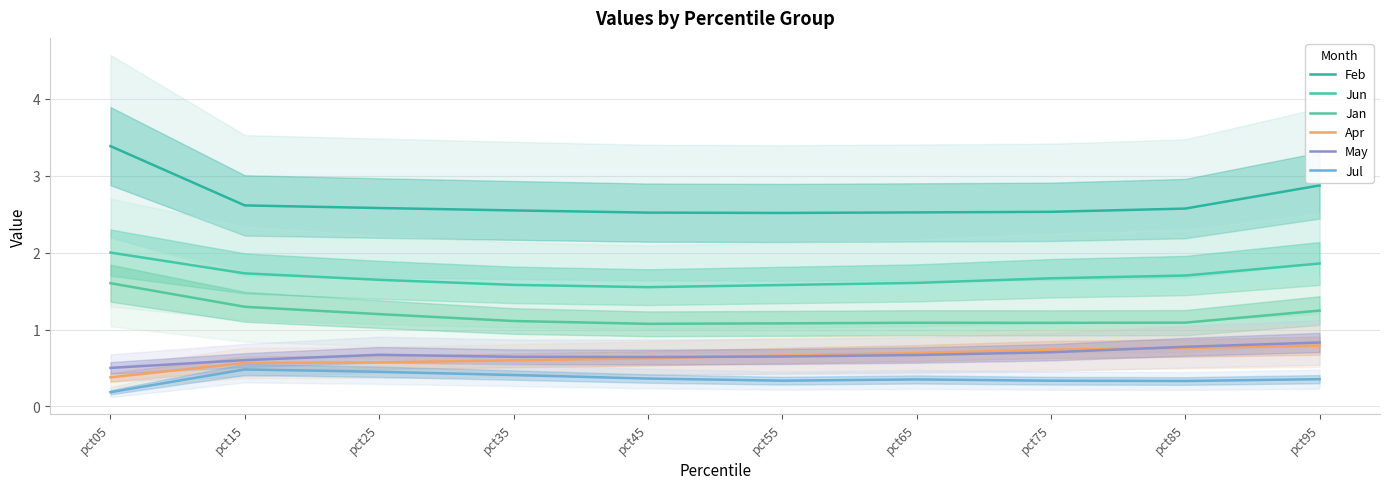

The value of Jan at pct45 is 0.7. True or false?

False